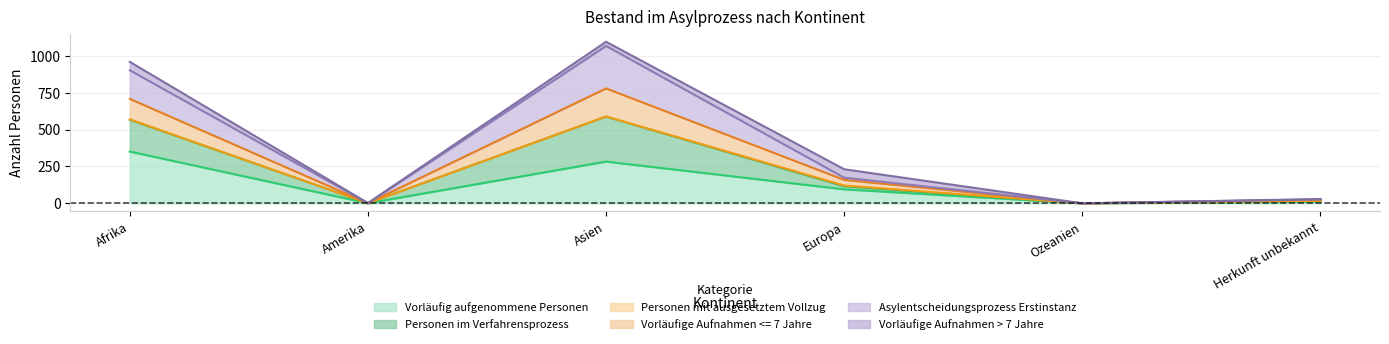

True or false: Personen im Verfahrensprozess and Vorläufige Aufnahmen <= 7 Jahre intersect in this chart.

False